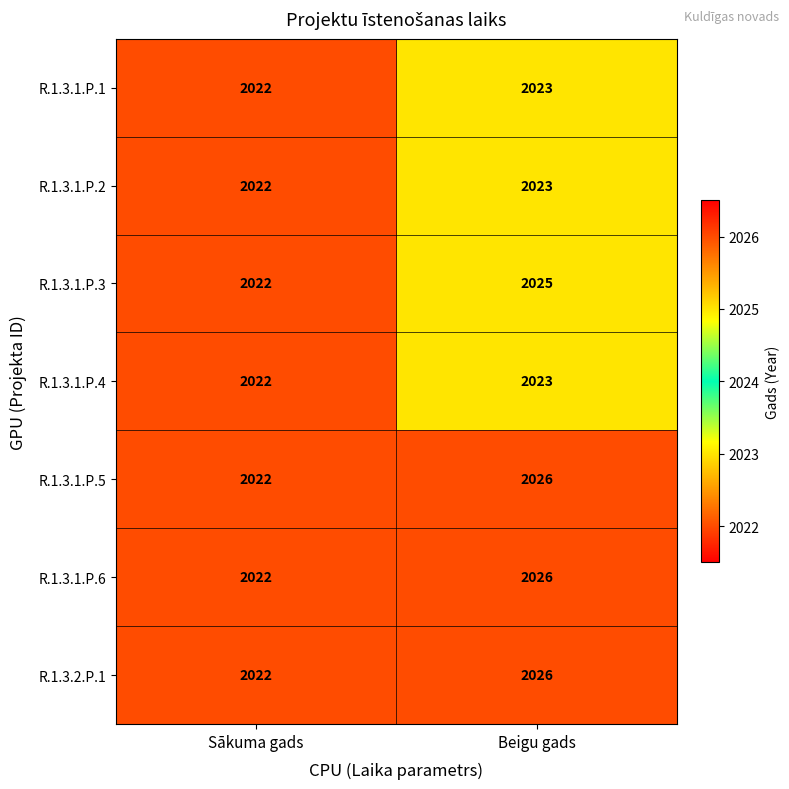

What is the spread (max minus min) of values at Beigu gads?

3